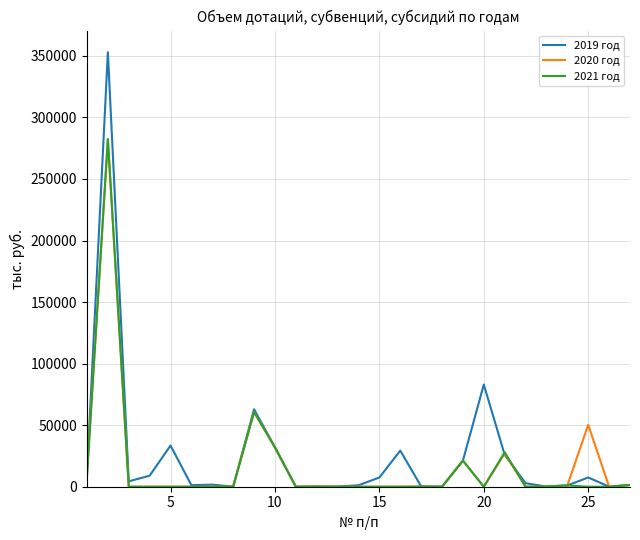

What is the maximum value for 2019 год?

352955.2